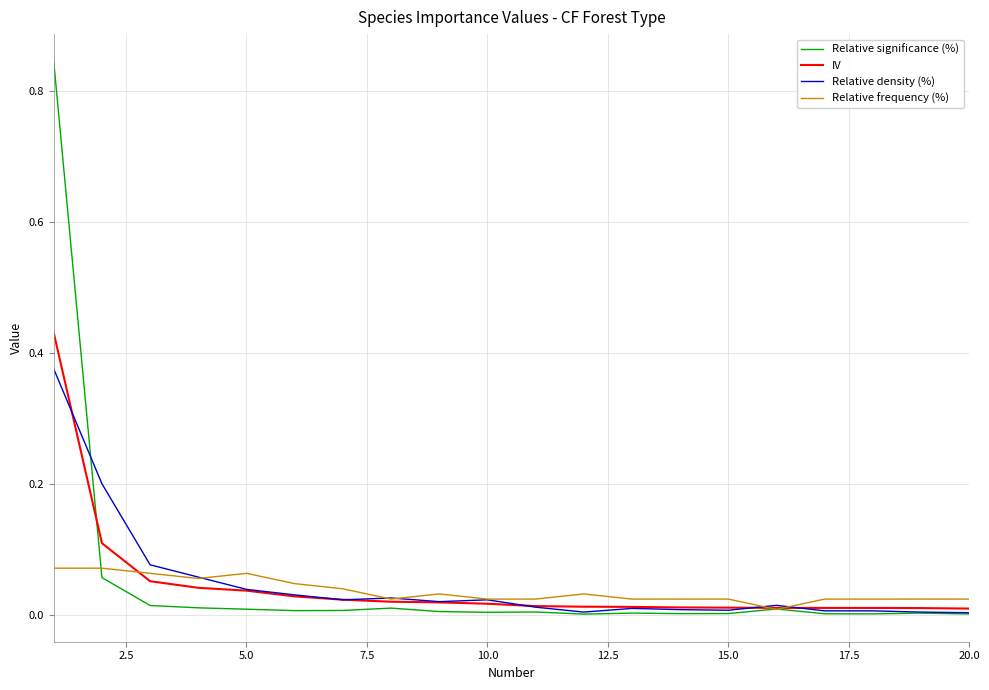

List the series in order of their peak value, highest first.

Relative significance (%), IV, Relative density (%), Relative frequency (%)